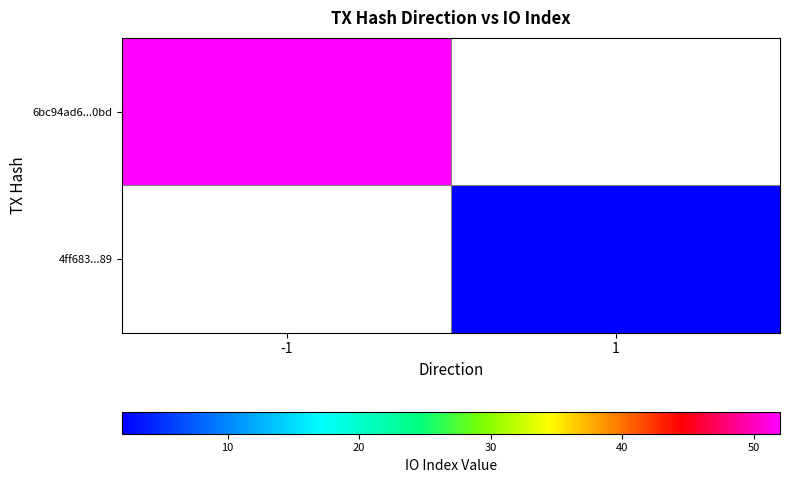

The 4ff683...89 series shows 2.0 at 1. True or false?

True